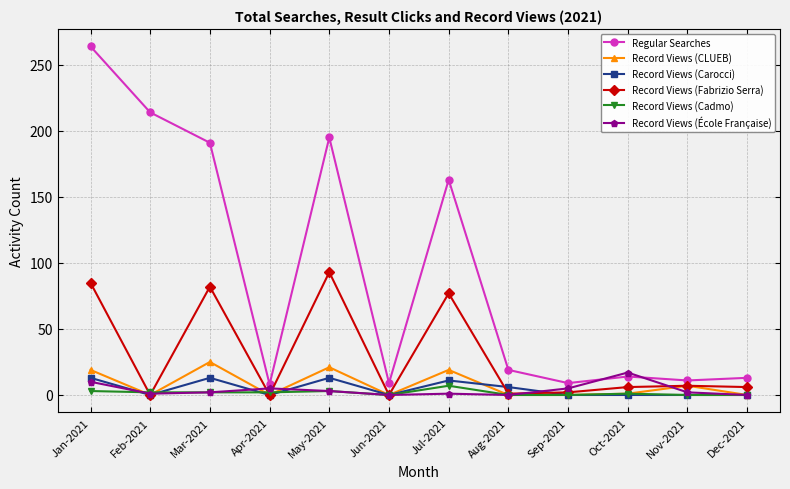

At which category is the sum across all series the highest?

Jan-2021